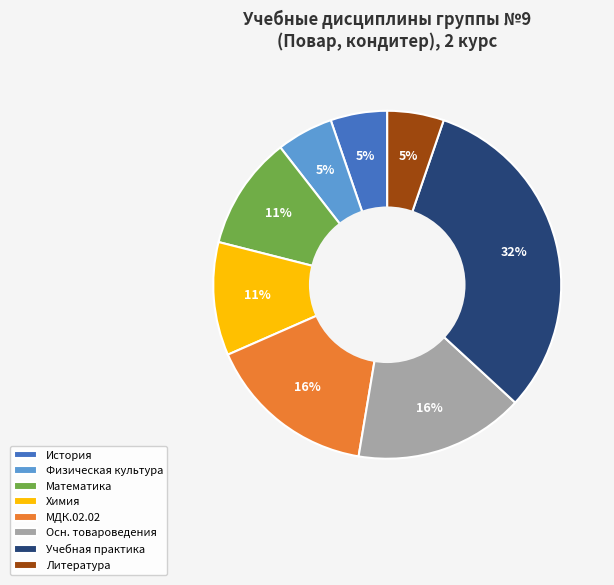

Combined, do Физическая культура and Химия account for over 50%?

No